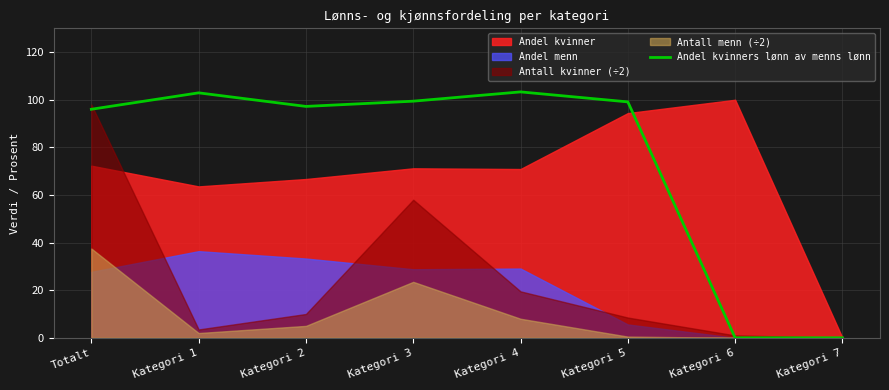

Is it true that the value at Kategori 5 is 99.1?

True